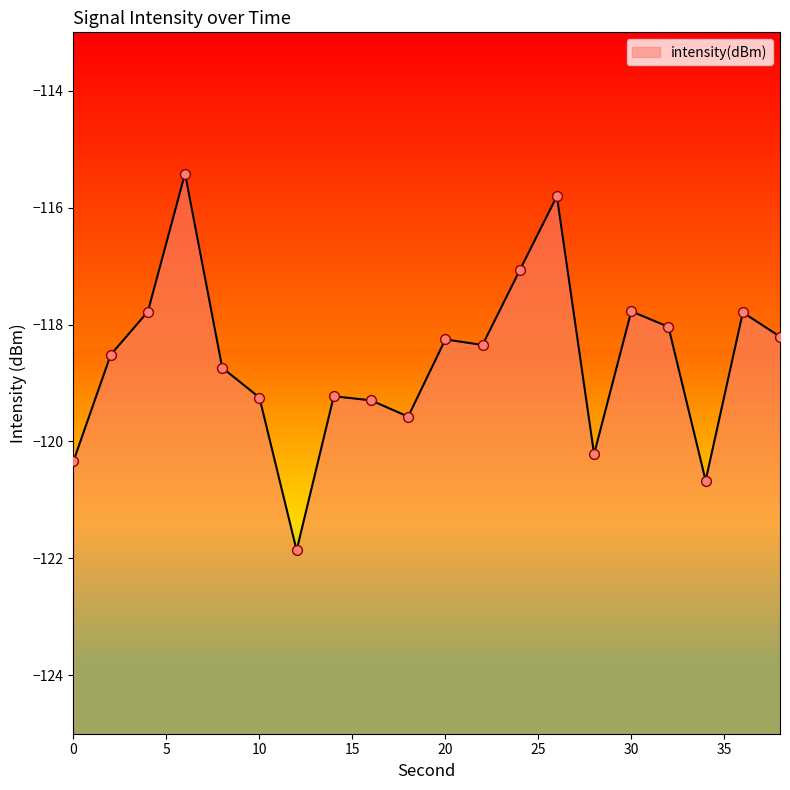

Which has a higher value, 20 or 36?

36